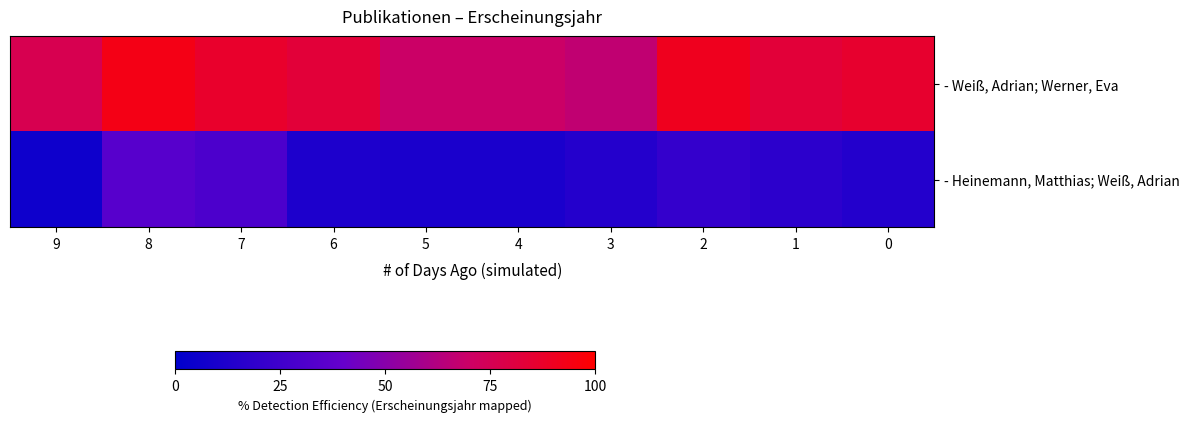

At how many categories does at least one series exceed 48?

10